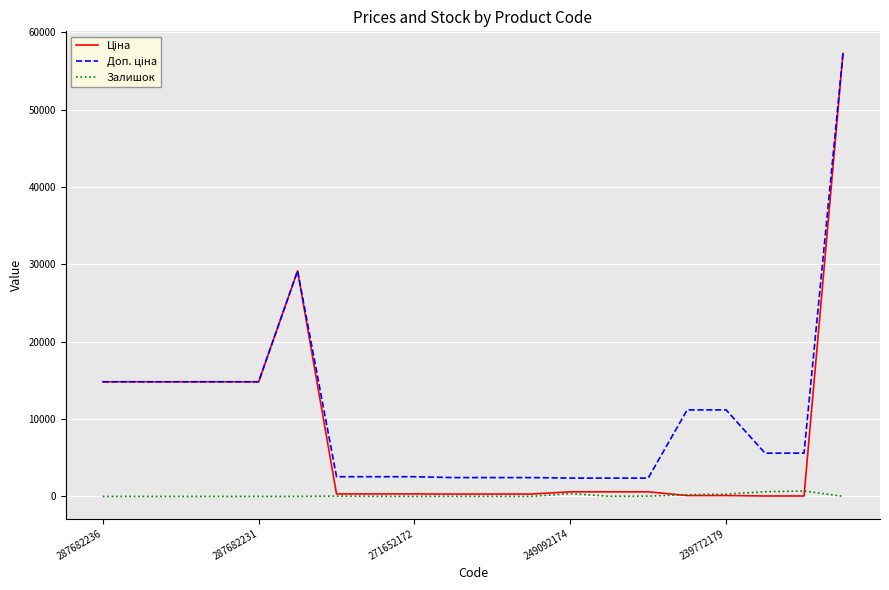

At how many categories does at least one series exceed 43170?

1